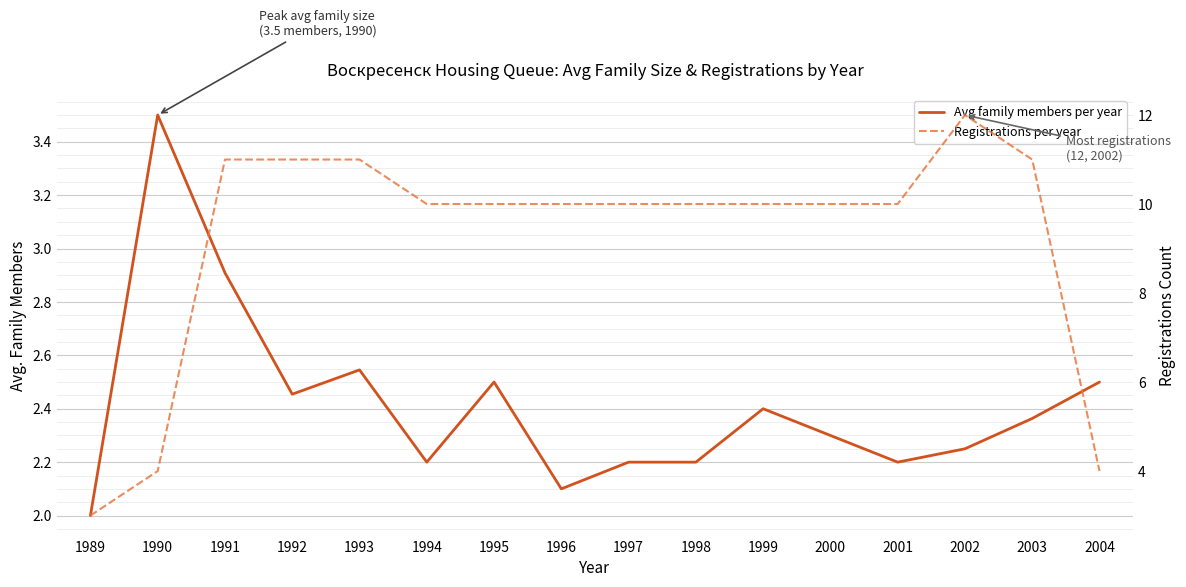

Where is Avg family members per year nearest to the value 2?

1989